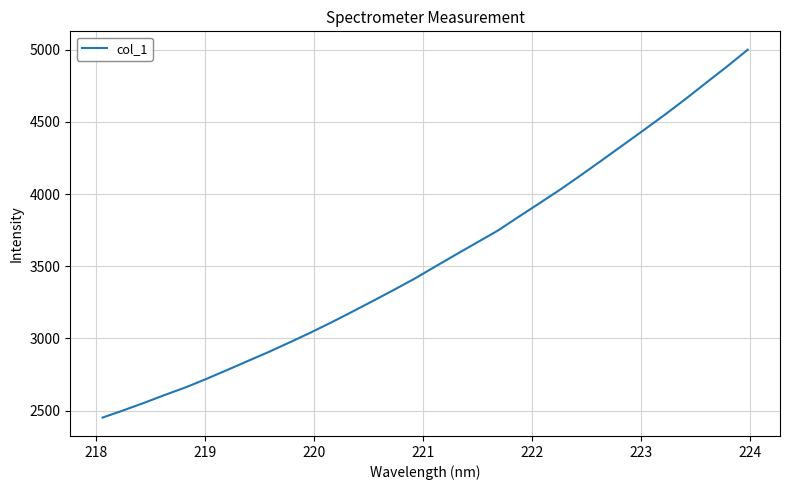

What is the maximum value shown in the chart?

5000.3